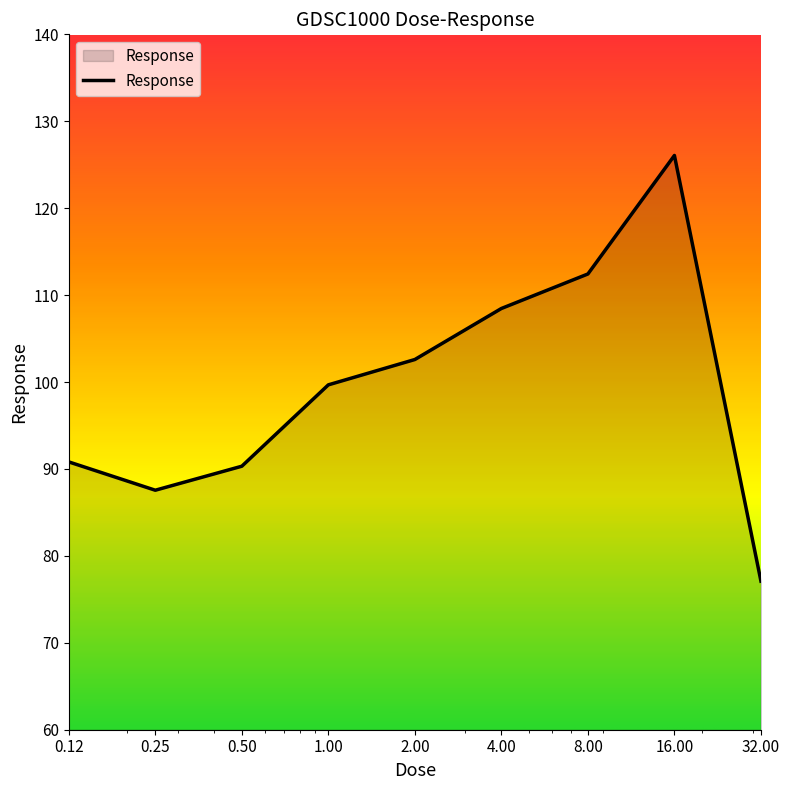

What is the difference between the maximum and minimum values?

49.0